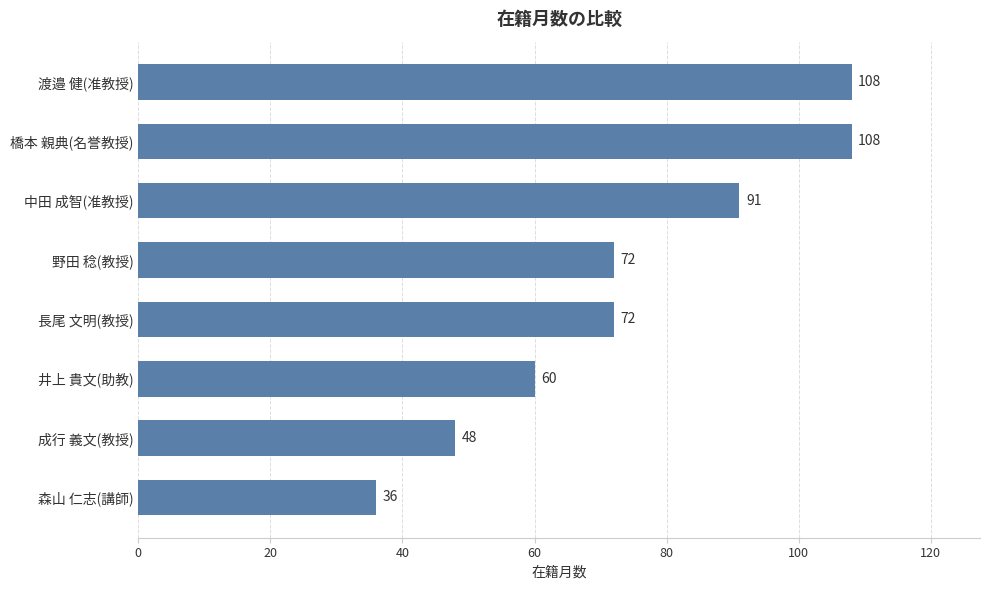

True or false: the data shows 153 at 渡邉 健(准教授).

False